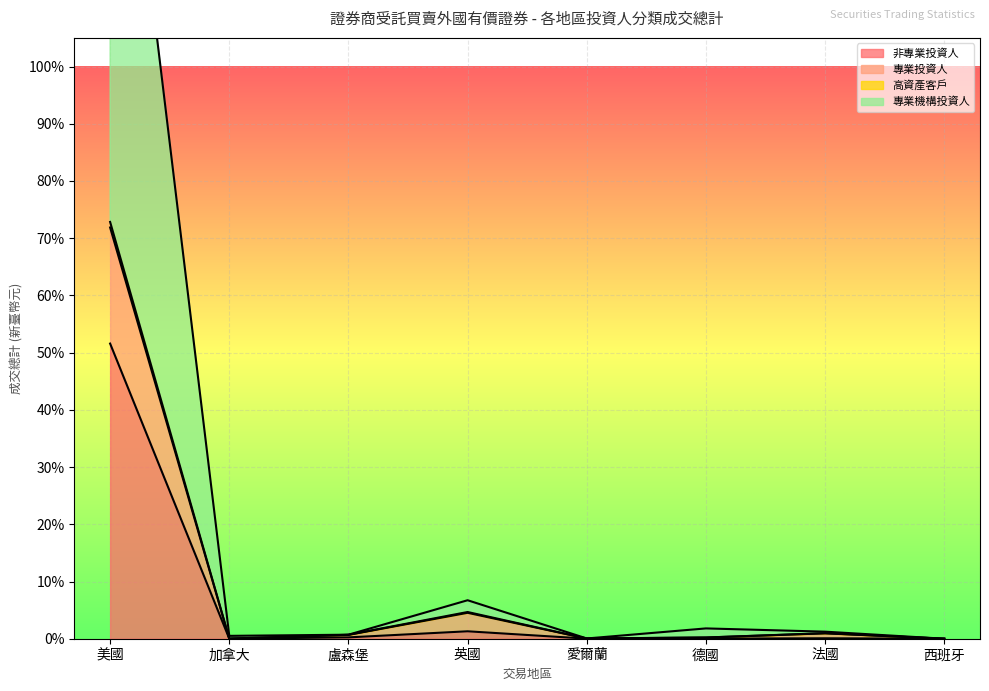

What is the label of the 1st point from the right?

西班牙